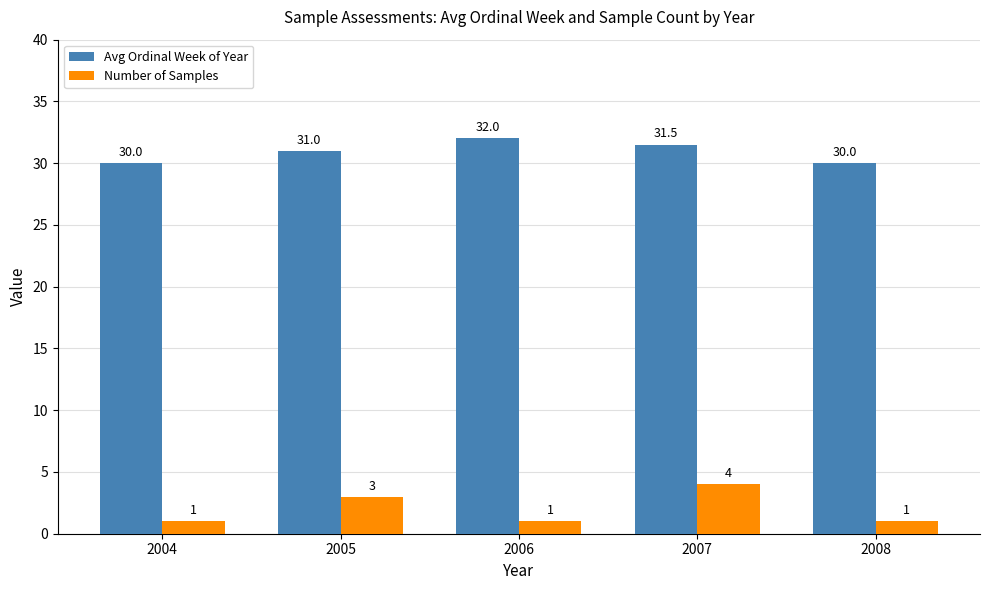

Reading right to left, list all the values displayed in this chart.

Avg Ordinal Week of Year: 2008=30.0	2007=31.5	2006=32.0	2005=31.0	2004=30.0
Number of Samples: 2008=1.0	2007=4.0	2006=1.0	2005=3.0	2004=1.0